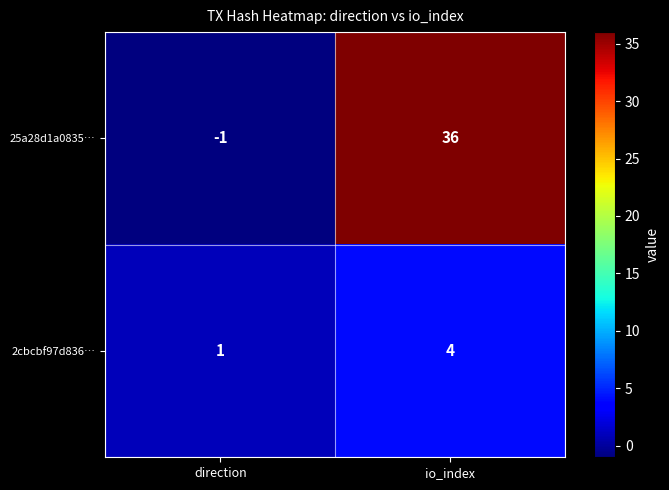

Is it true that 2cbcbf97d836… equals 1 at direction?

True